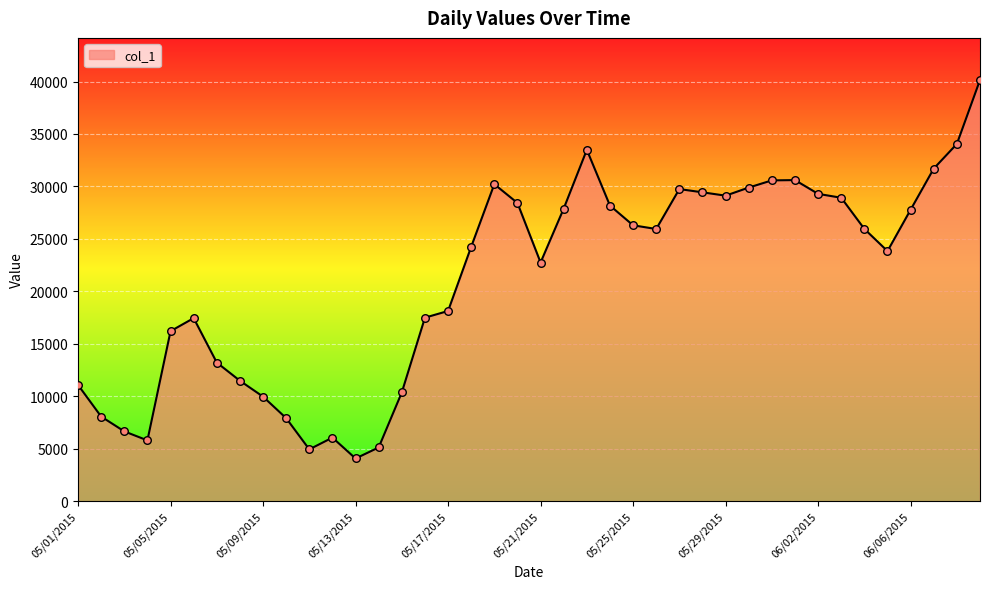

What is the difference between the maximum and minimum values?

36073